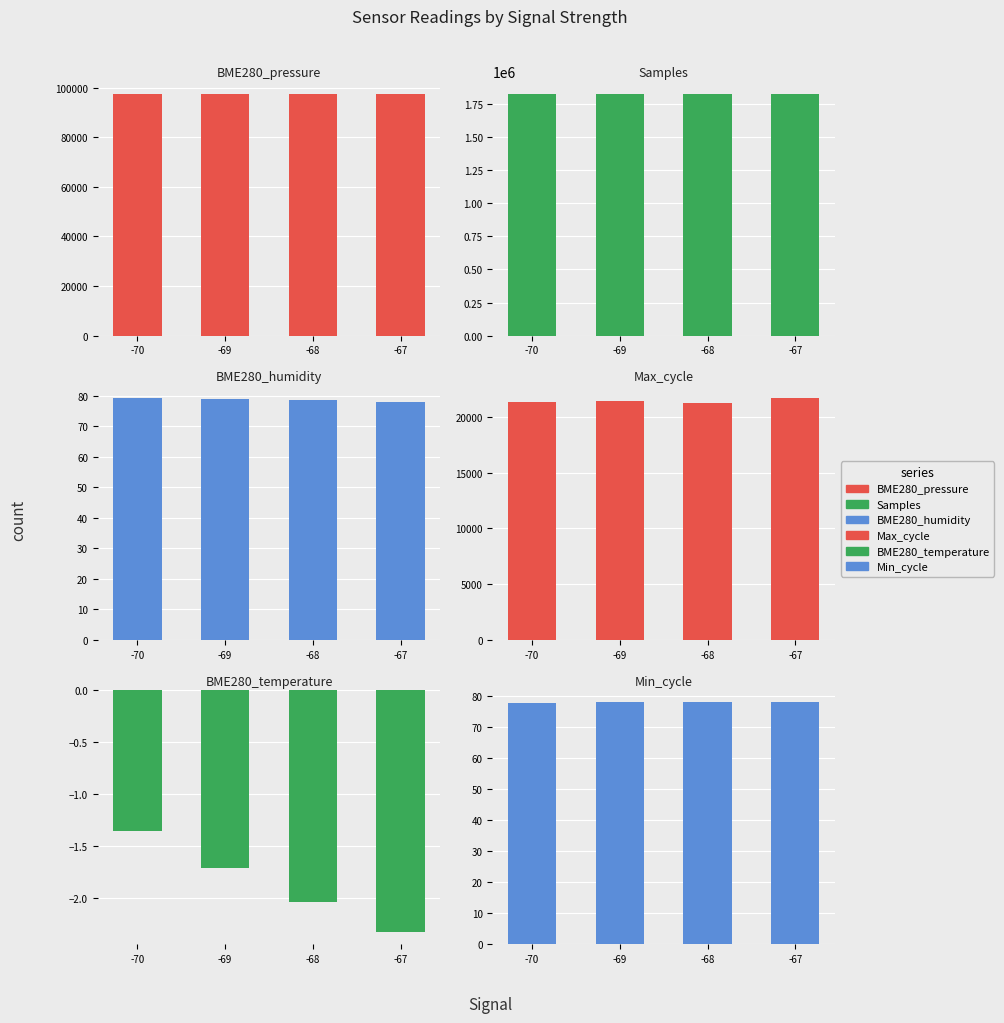

True or false: BME280_pressure has a value of 97506.9 at -68.

True